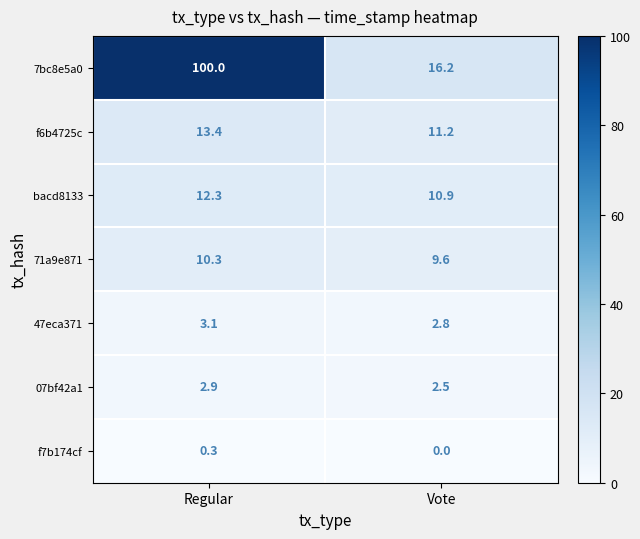

Which category has the lowest value across all series?

Vote